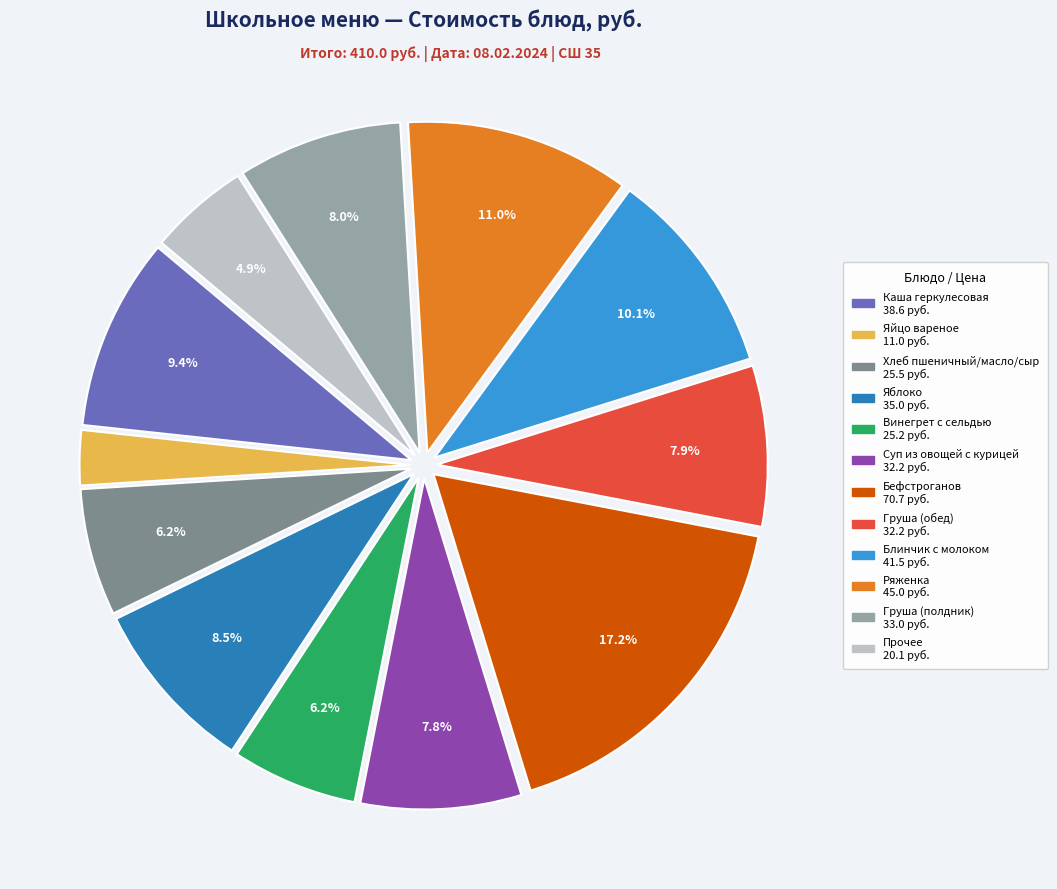

Is there a majority slice in this chart?

No